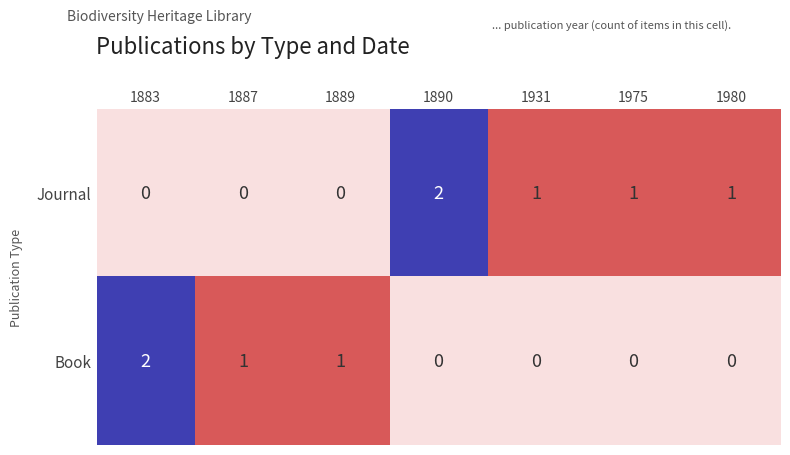

Reading left to right, what are all the values shown in this chart?

Journal: 0	0	0	2	1	1	1
Book: 2	1	1	0	0	0	0